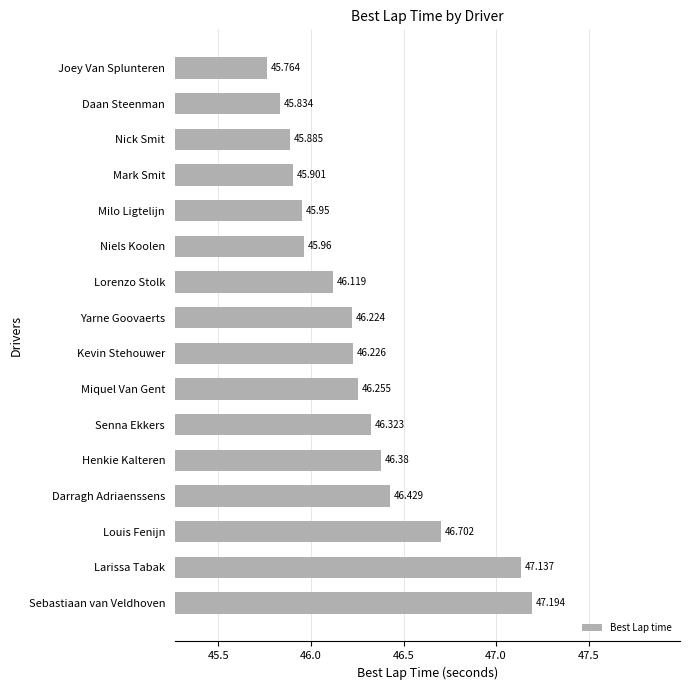

Rank the categories by value from highest to lowest.

Sebastiaan van Veldhoven, Larissa Tabak, Louis Fenijn, Darragh Adriaenssens, Henkie Kalteren, Senna Ekkers, Miquel Van Gent, Kevin Stehouwer, Yarne Goovaerts, Lorenzo Stolk, Niels Koolen, Milo Ligtelijn, Mark Smit, Nick Smit, Daan Steenman, Joey Van Splunteren